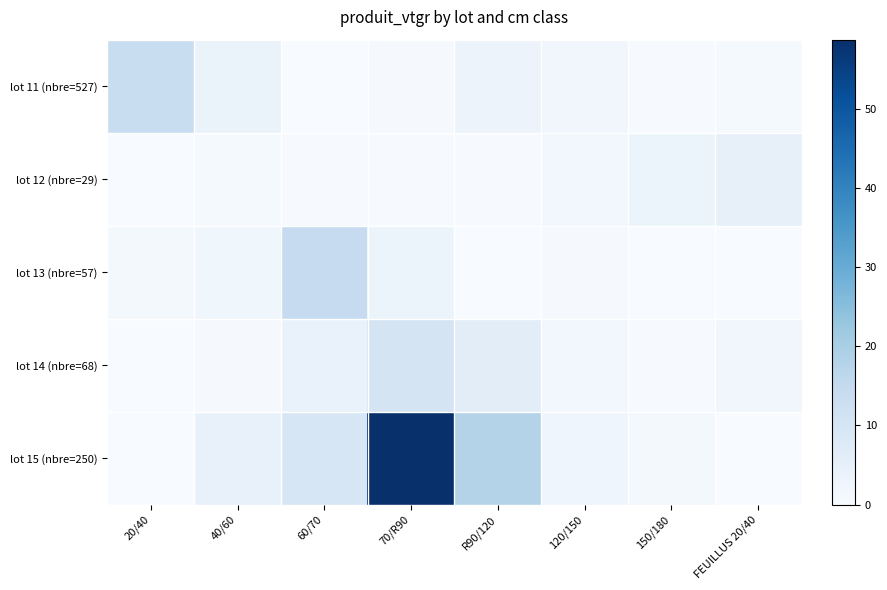

Reading right to left, list all the values displayed in this chart.

lot 11 (nbre=527): FEUILLUS 20/40=0.8	150/180=0.4	120/150=1.9	R90/120=3.2	70/R90=0.6	60/70=0.2	40/60=3.9	20/40=13.6
lot 12 (nbre=29): FEUILLUS 20/40=4.7	150/180=3.1	120/150=1.7	R90/120=0.4	70/R90=0.3	60/70=0.3	40/60=0.7	20/40=0.1
lot 13 (nbre=57): FEUILLUS 20/40=0.0	150/180=0.0	120/150=0.6	R90/120=0.2	70/R90=3.6	60/70=14.6	40/60=2.2	20/40=1.1
lot 14 (nbre=68): FEUILLUS 20/40=1.9	150/180=0.4	120/150=1.7	R90/120=6.2	70/R90=10.5	60/70=3.9	40/60=0.6	20/40=0.0
lot 15 (nbre=250): FEUILLUS 20/40=0.0	150/180=1.1	120/150=2.7	R90/120=17.9	70/R90=58.7	60/70=9.3	40/60=4.2	20/40=0.2